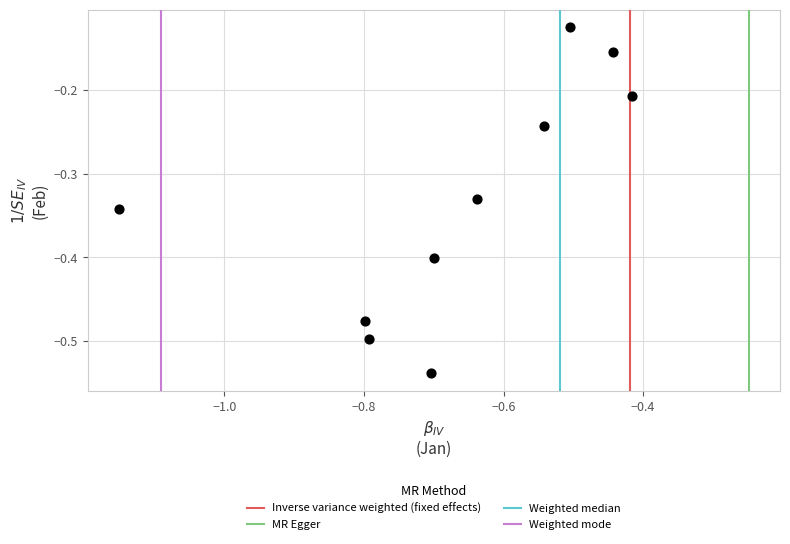

What is the range of Y values (max minus min)?

0.4